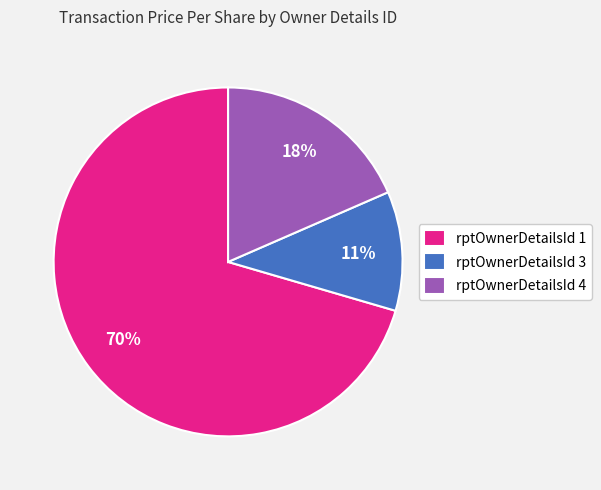

To the nearest percent, what is the combined percentage of rptOwnerDetailsId 3 and rptOwnerDetailsId 1?

82%